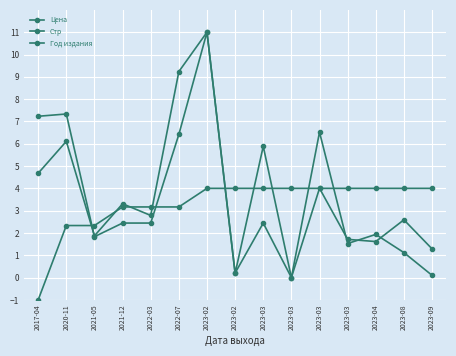

What is the label of the 9th point from the right?

2023-02